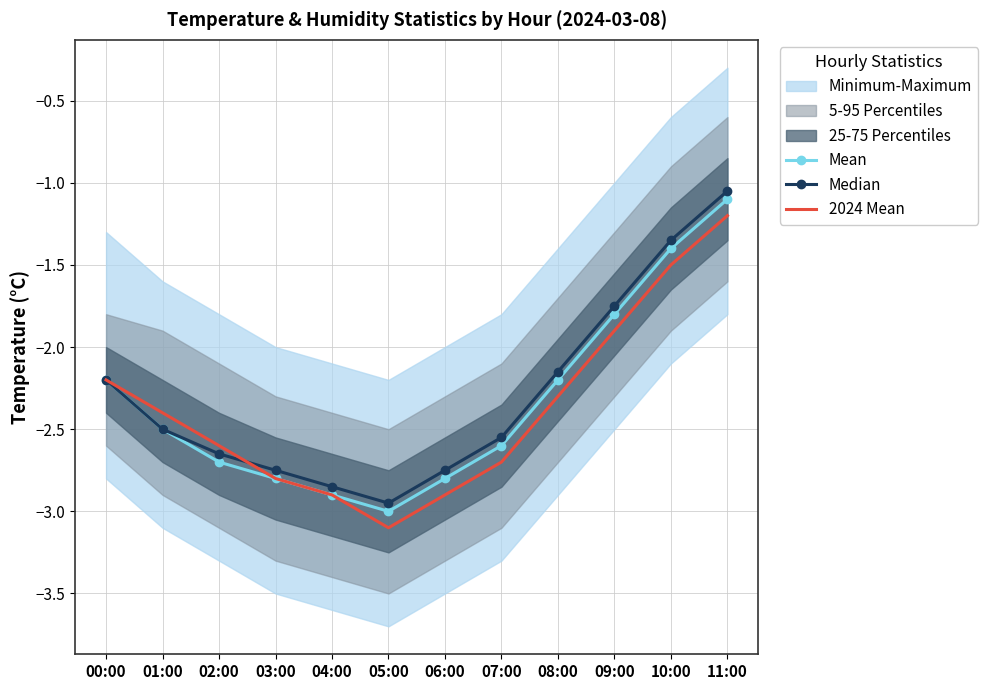

Where do 2024 Mean and Median first cross each other?

02:00 and 03:00